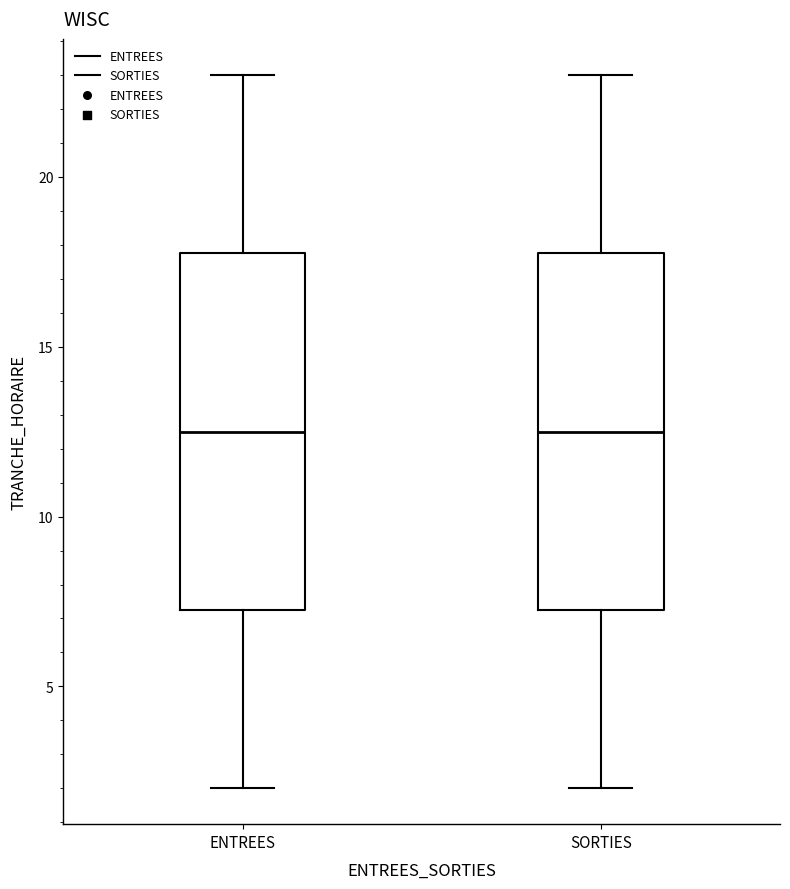

Reading left to right, read every box against the y-axis: the position of its median line, the range the box covers, and the ends of its whiskers. The values are not printed on the chart, so give them approximately, as read against the axis.

ENTREES: median 12.5, box 7.5 to 18.0, whiskers 2.0 to 23.0
SORTIES: median 12.5, box 7.5 to 18.0, whiskers 2.0 to 23.0